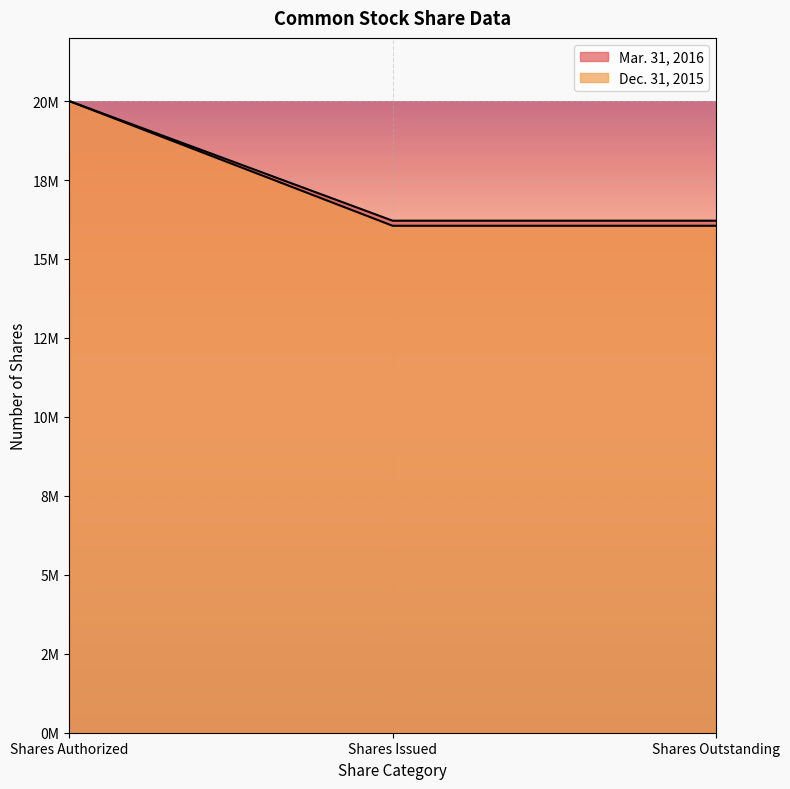

Which has a higher value, Shares Issued or Shares Authorized?

Shares Authorized